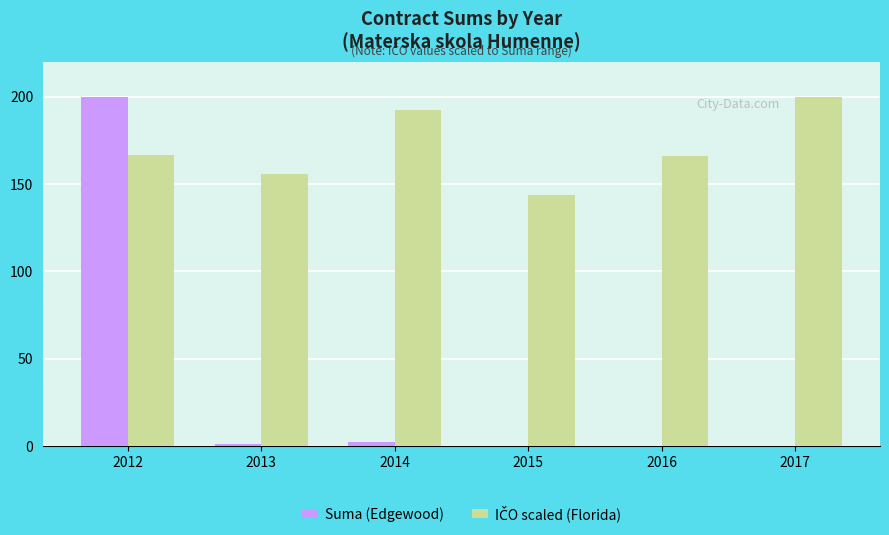

What is the total value across all series at 2012?

366.7